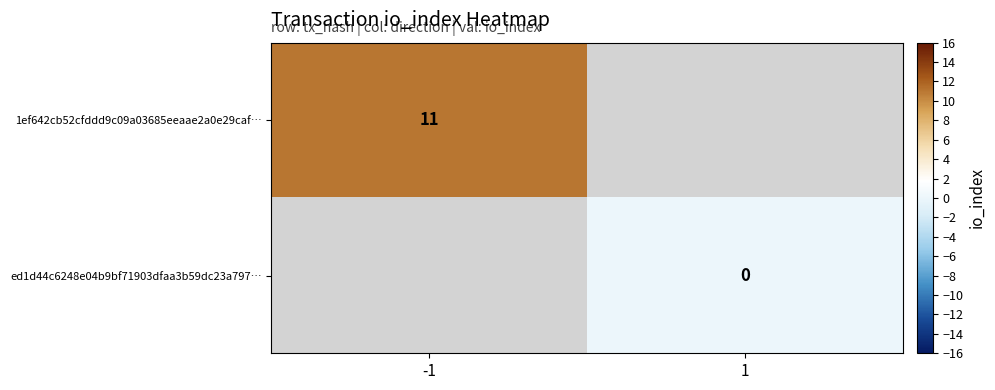

Which category has the lowest value across all series?

1